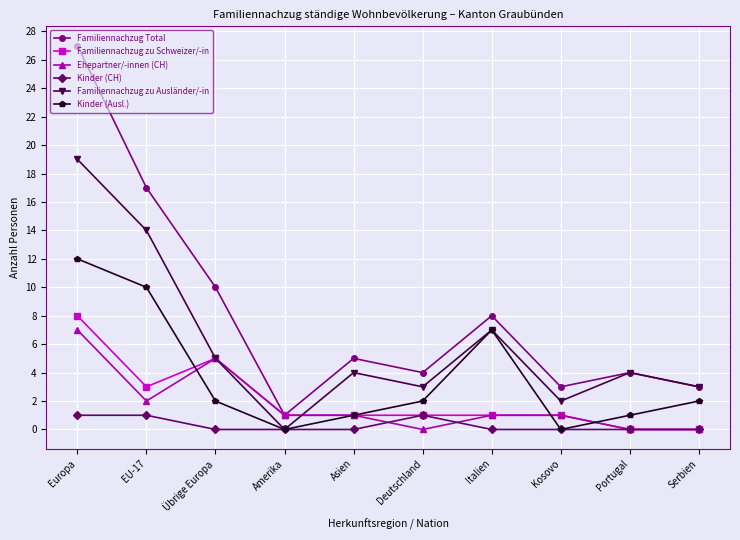

In Familiennachzug zu Ausländer/-in, how many points are lower than both neighbors (excluding endpoints)?

3